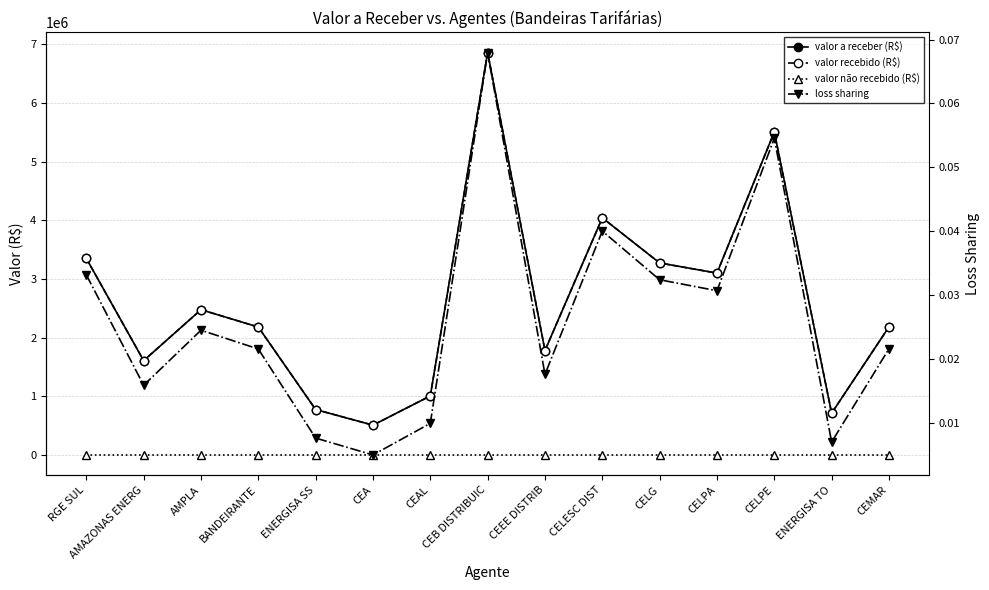

What is the difference between the highest and lowest values at CELPA?

3098400.0